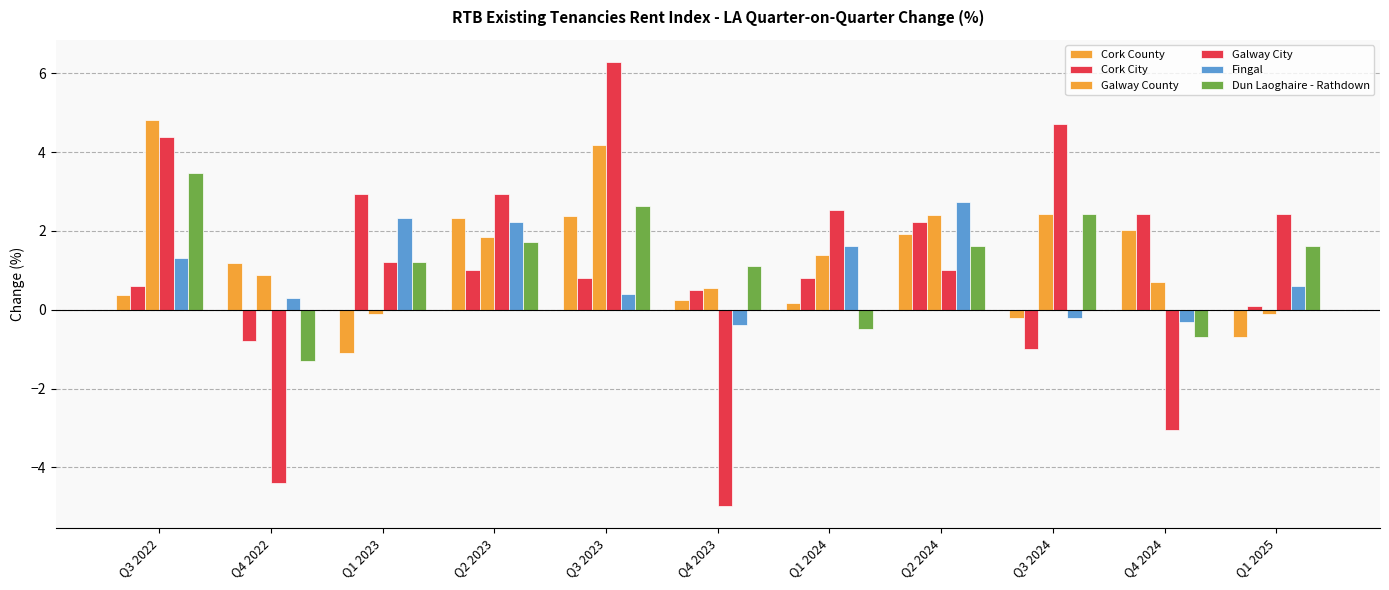

What is the difference between the maximum and minimum values in the Cork County series?

3.5